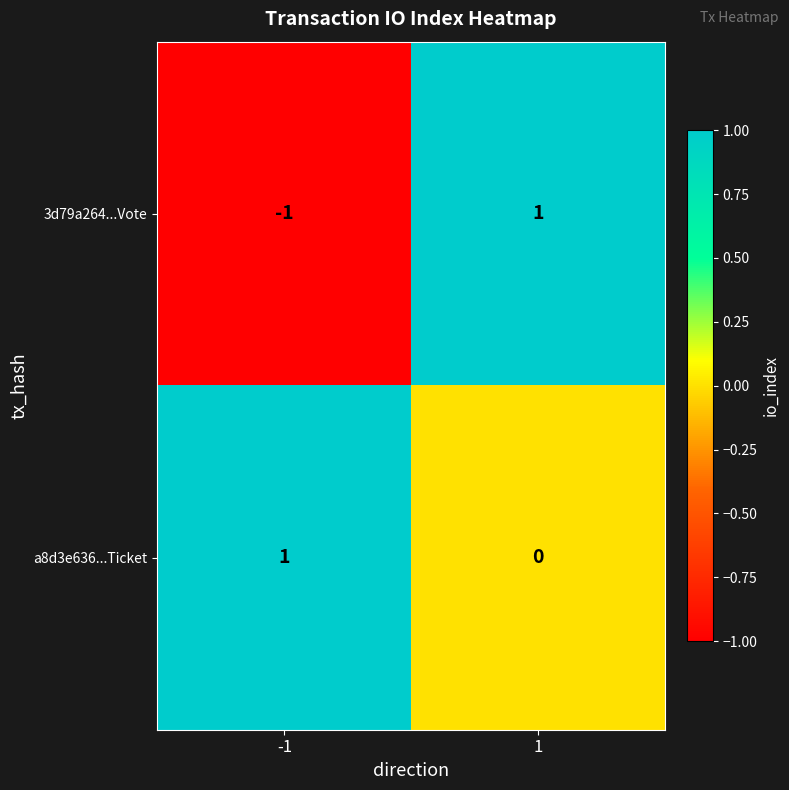

Rank the series at -1 from lowest to highest value.

3d79a264...Vote, a8d3e636...Ticket